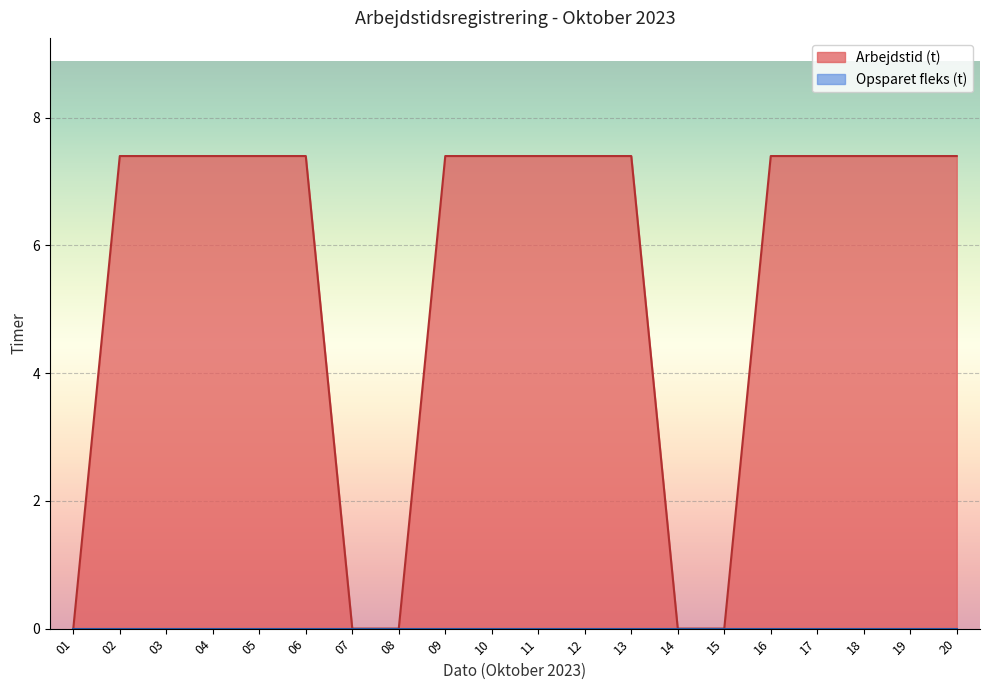

True or false: the data shows 5.1 at 20.

False